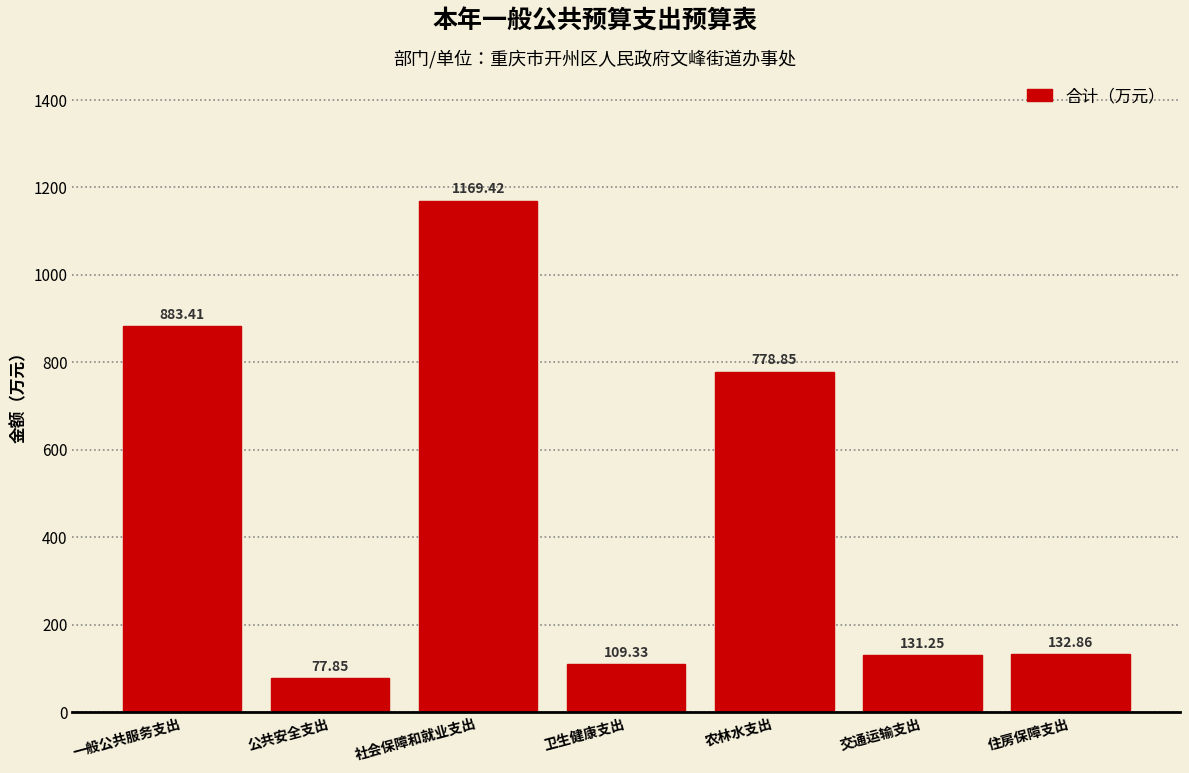

Which category has the lowest value across all series?

公共安全支出